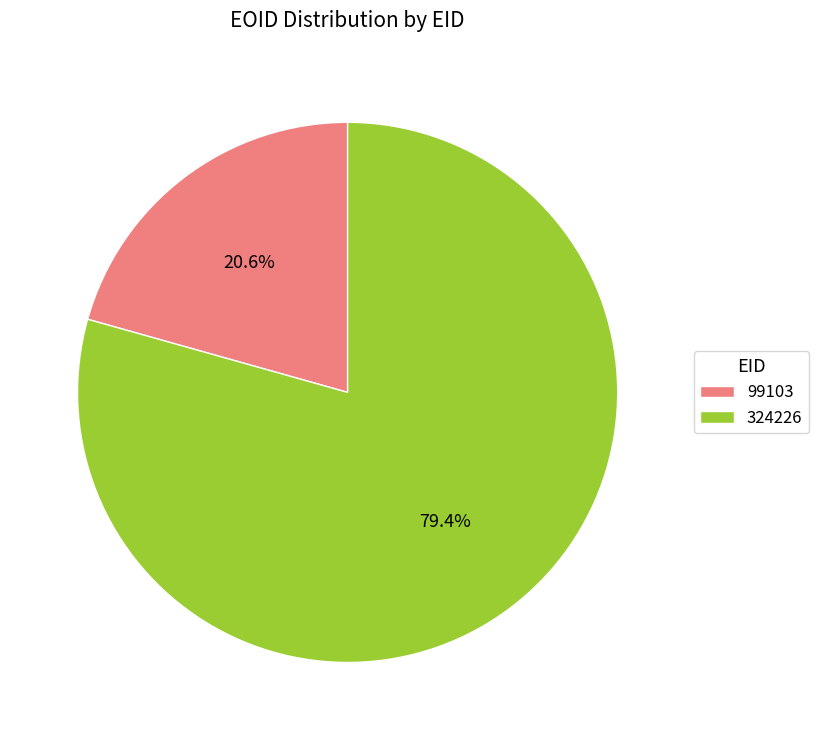

What portion of the pie excludes 324226?

20.6%